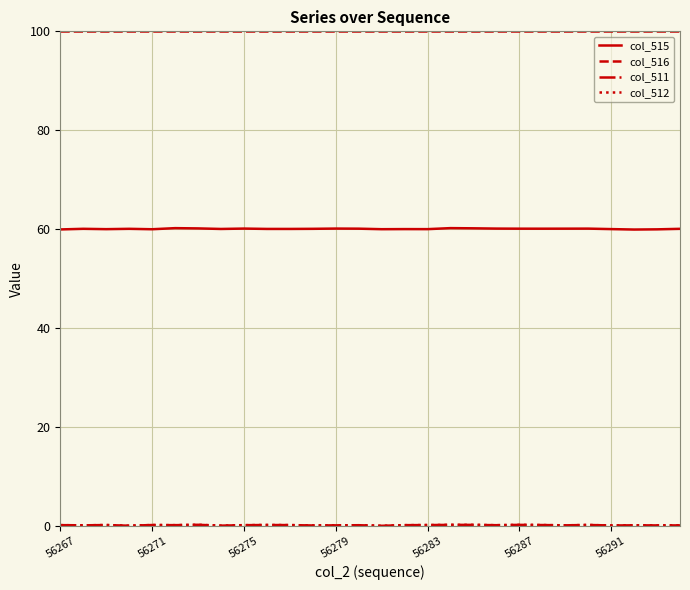

True or false: col_516 and col_515 cross at least once.

False